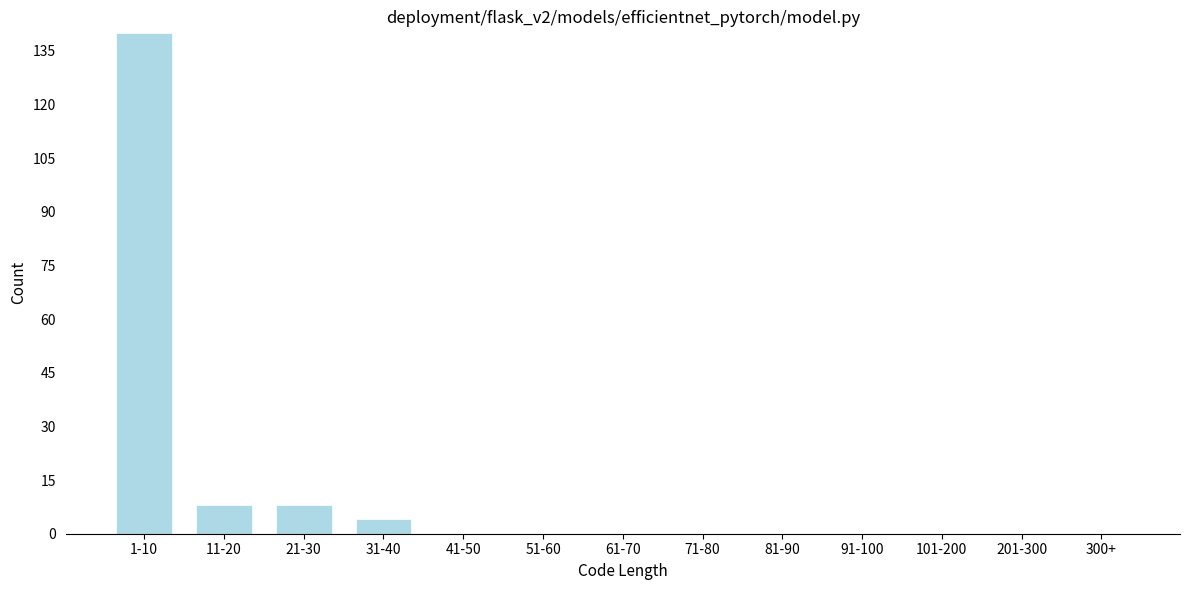

Reading right to left, what are all the values shown in this chart?

300+=0	201-300=0	101-200=0	91-100=0	81-90=0	71-80=0	61-70=0	51-60=0	41-50=0	31-40=4	21-30=8	11-20=8	1-10=140